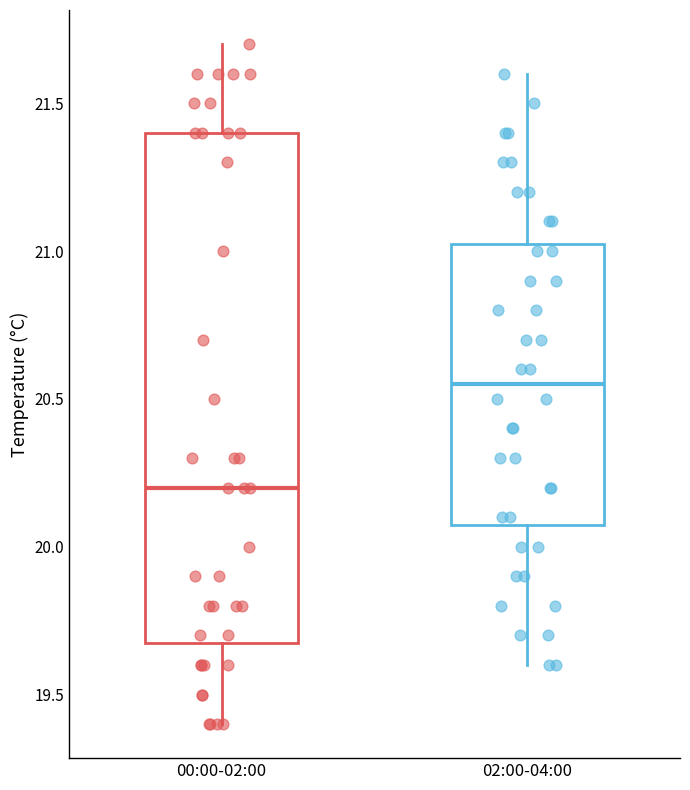

Which box is the tallest, from its lower edge to its upper edge?

00:00-02:00